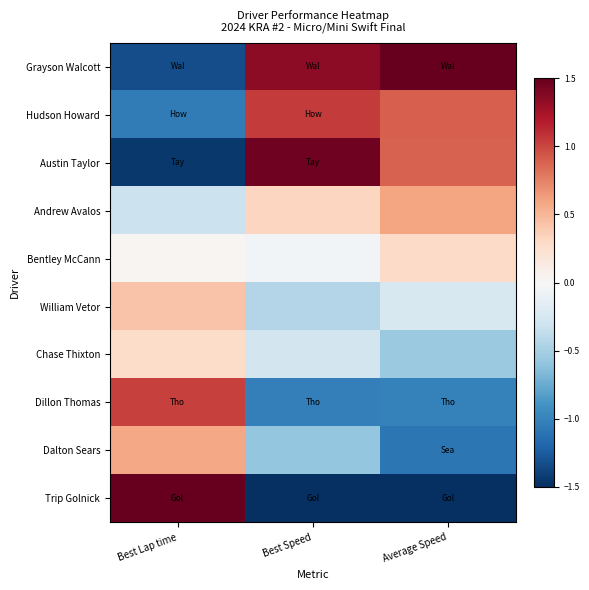

Reading left to right, what are all the values shown in this chart?

Grayson Walcott: Best Lap time=-1.3	Best Speed=1.3	Average Speed=1.8
Hudson Howard: Best Lap time=-1.0	Best Speed=1.0	Average Speed=0.9
Austin Taylor: Best Lap time=-1.4	Best Speed=1.5	Average Speed=0.9
Andrew Avalos: Best Lap time=-0.3	Best Speed=0.3	Average Speed=0.6
Bentley McCann: Best Lap time=0.0	Best Speed=-0.0	Average Speed=0.3
William Vetor: Best Lap time=0.4	Best Speed=-0.4	Average Speed=-0.2
Chase Thixton: Best Lap time=0.3	Best Speed=-0.3	Average Speed=-0.6
Dillon Thomas: Best Lap time=1.0	Best Speed=-1.0	Average Speed=-1.0
Dalton Sears: Best Lap time=0.6	Best Speed=-0.6	Average Speed=-1.1
Trip Golnick: Best Lap time=1.8	Best Speed=-1.8	Average Speed=-1.5